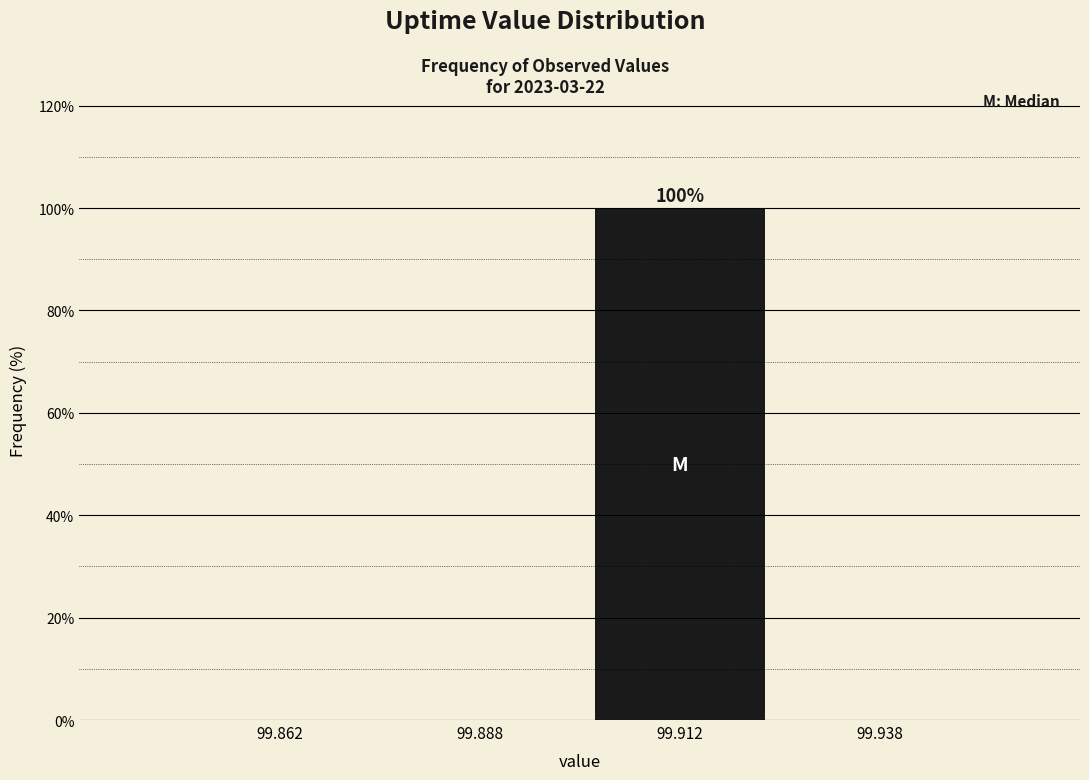

Reading left to right, list all the values displayed in this chart.

99.862=0	99.888=0	99.912=100	99.938=0